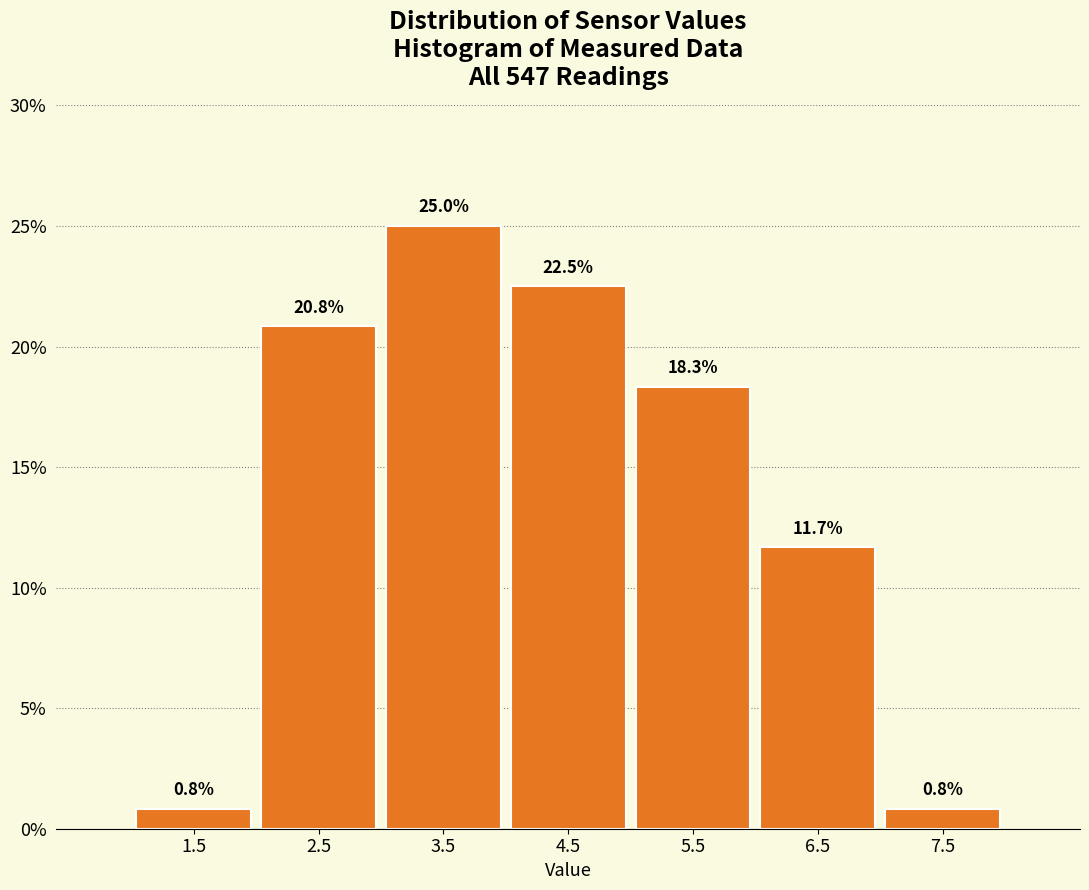

What is the height of the bar covering 4 to 5 on the x-axis?

22.5